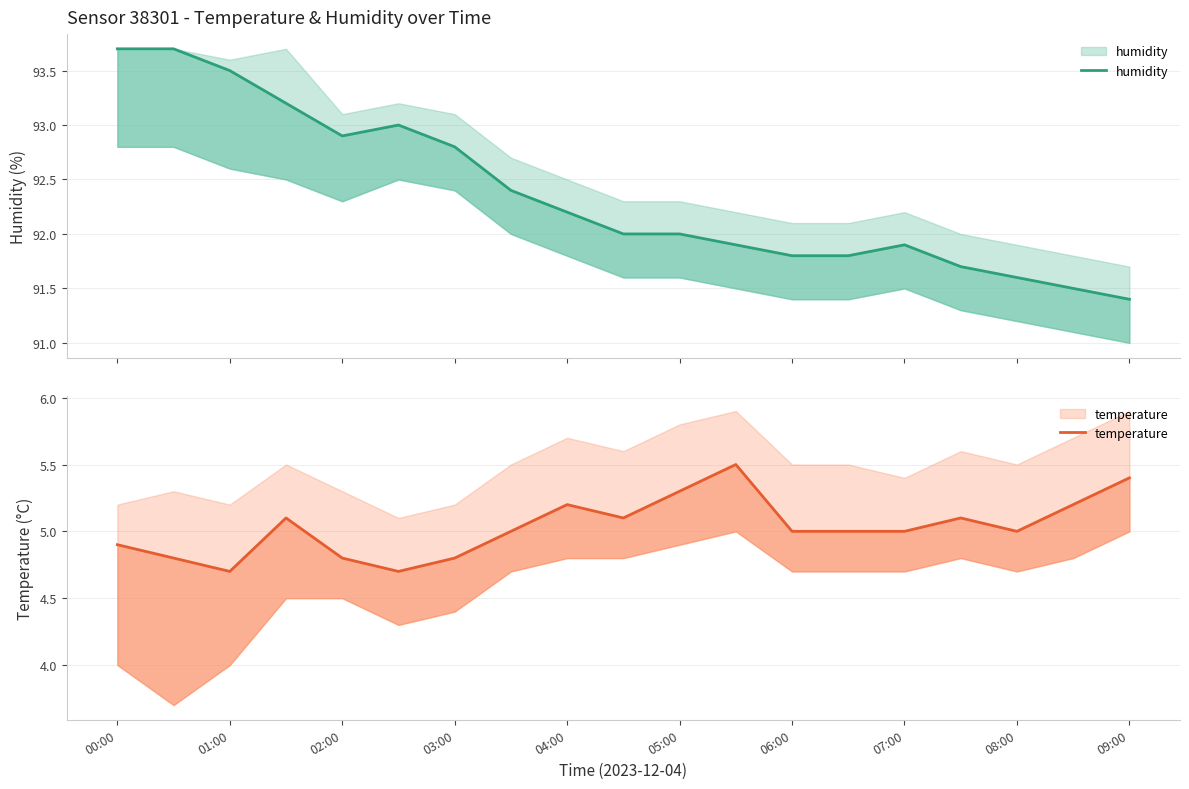

How many series are shown in this chart?

2